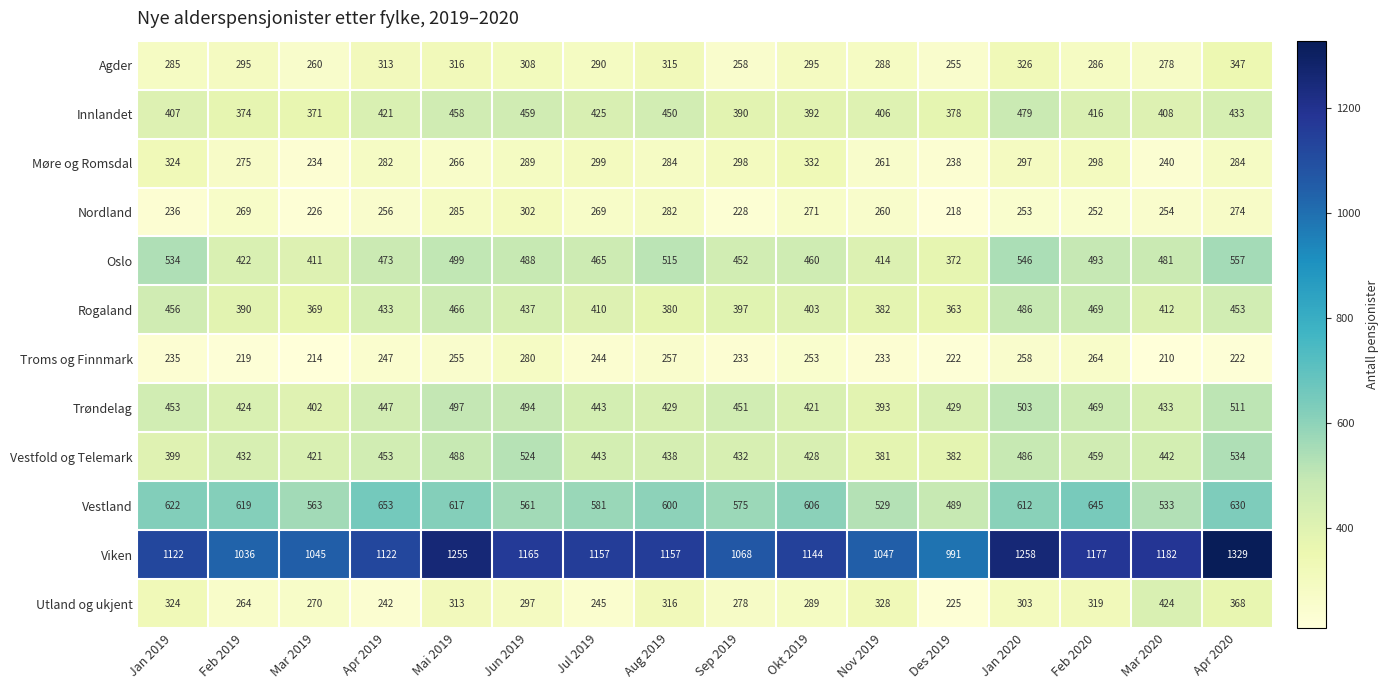

What is the difference between the Vestland values at Feb 2019 and Jan 2020?

7